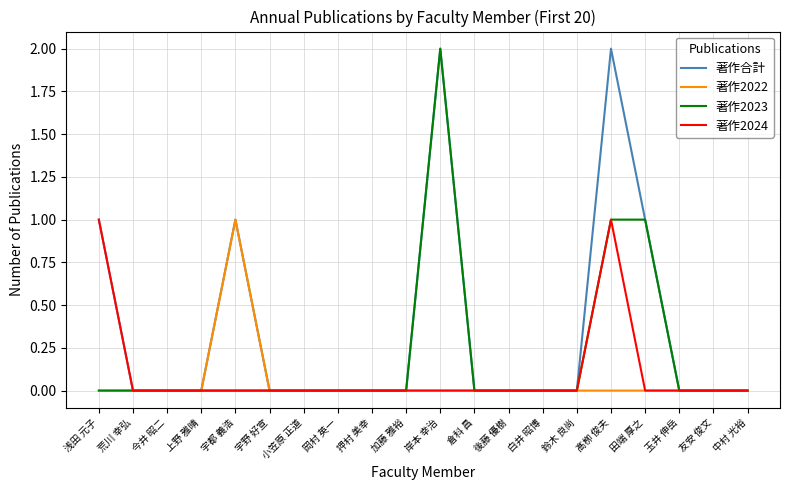

What position from the left is 白井 昭博?

14